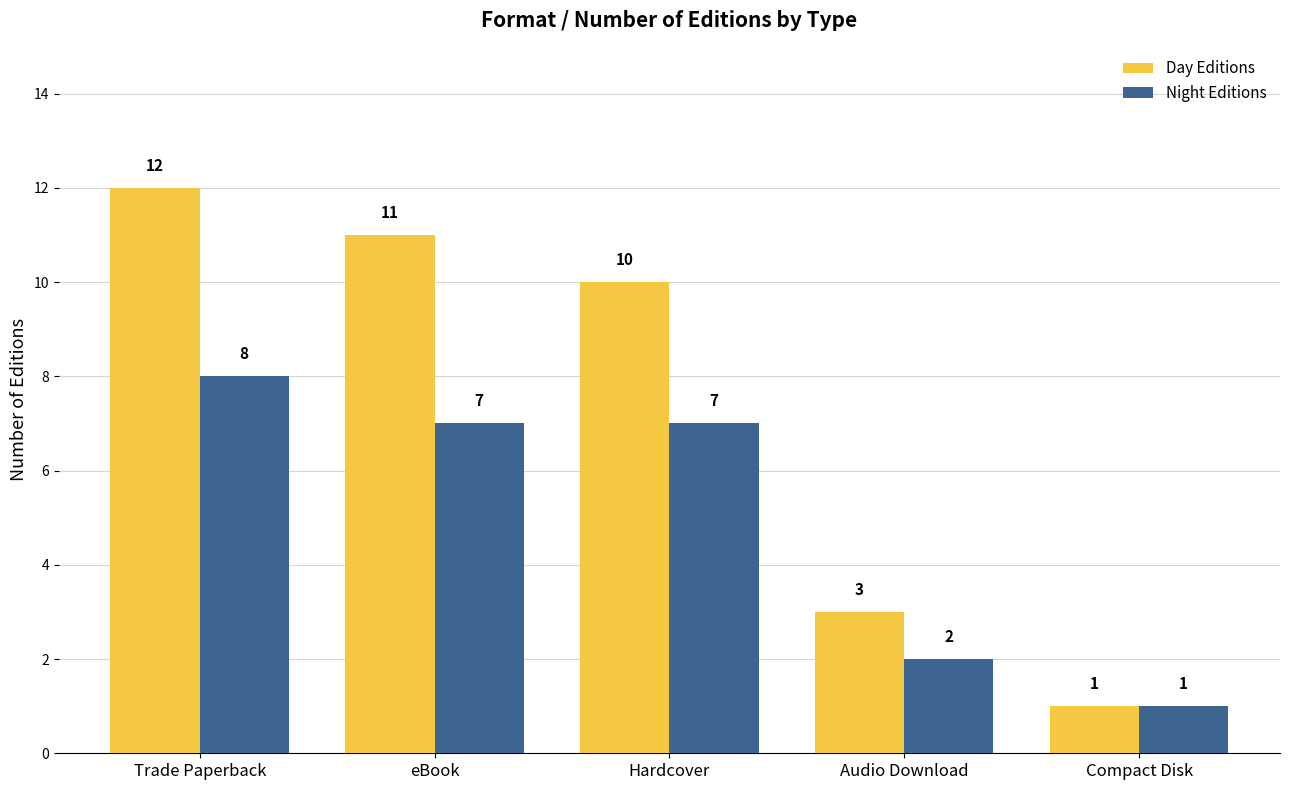

Which series has the largest total across all categories?

Day Editions